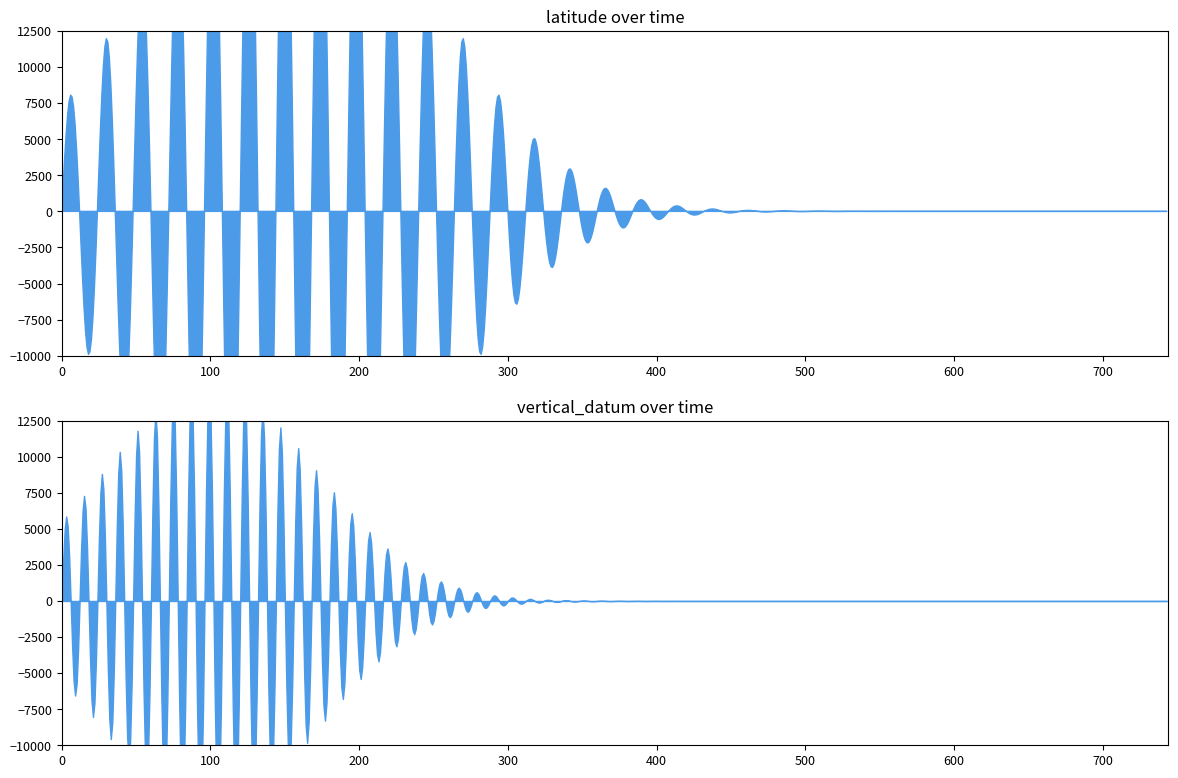

True or false: vertical_datum and latitude cross at least once.

False